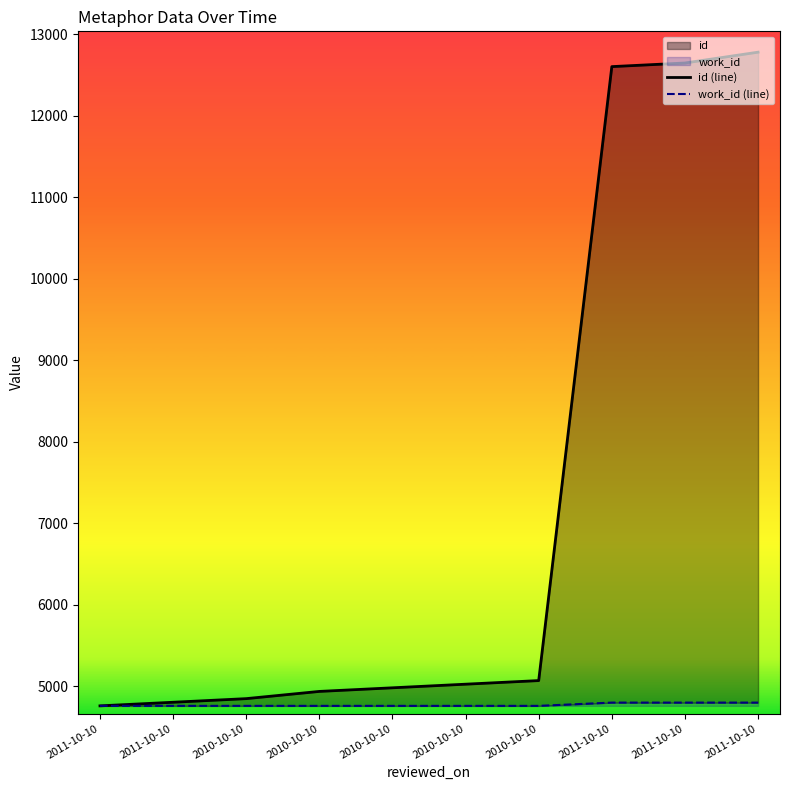

What is the maximum value shown in the chart?

12782.0